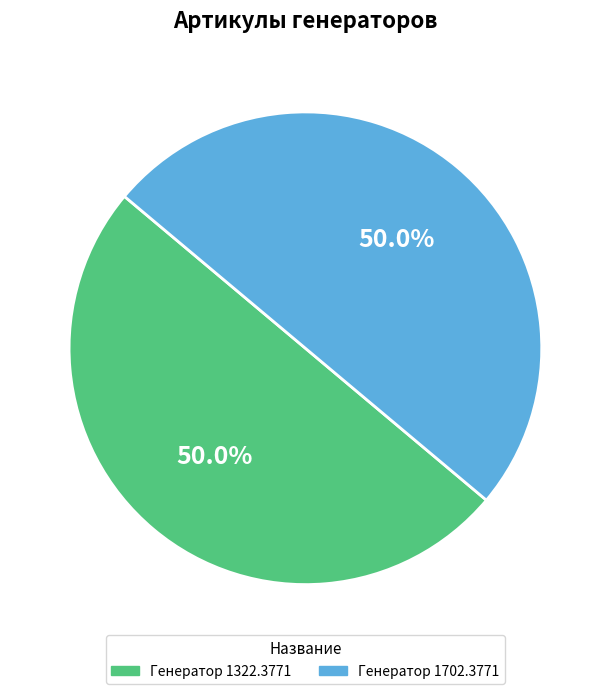

What percentage is the Генератор 1322.3771 slice, to the nearest percent?

50%